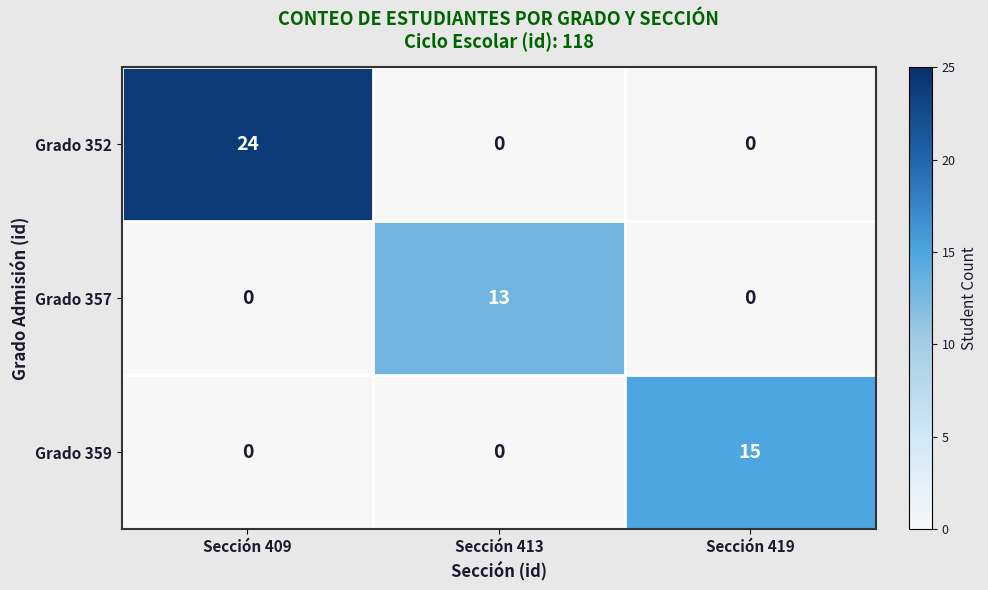

What is the highest value of the Grado 359 series?

15